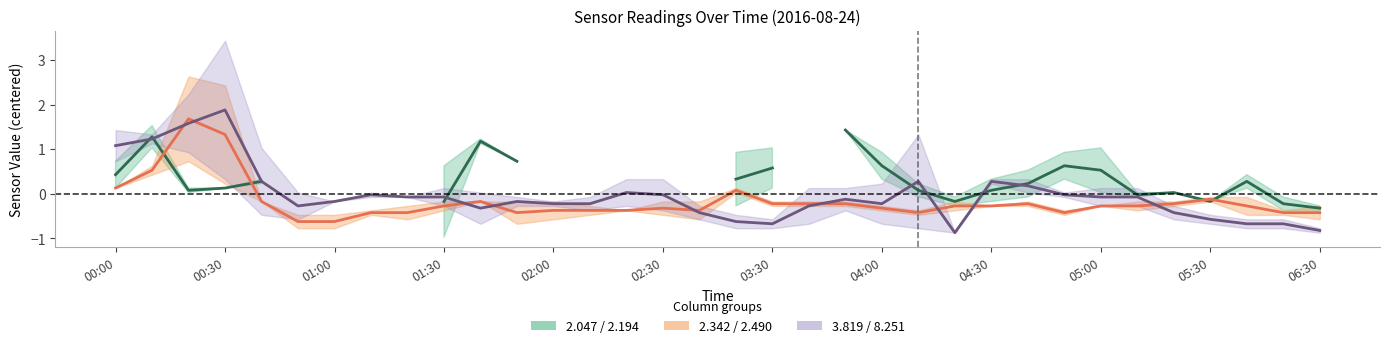

Where does the 2.047 / 2.194 (teal band) series first go above 0?

00:00